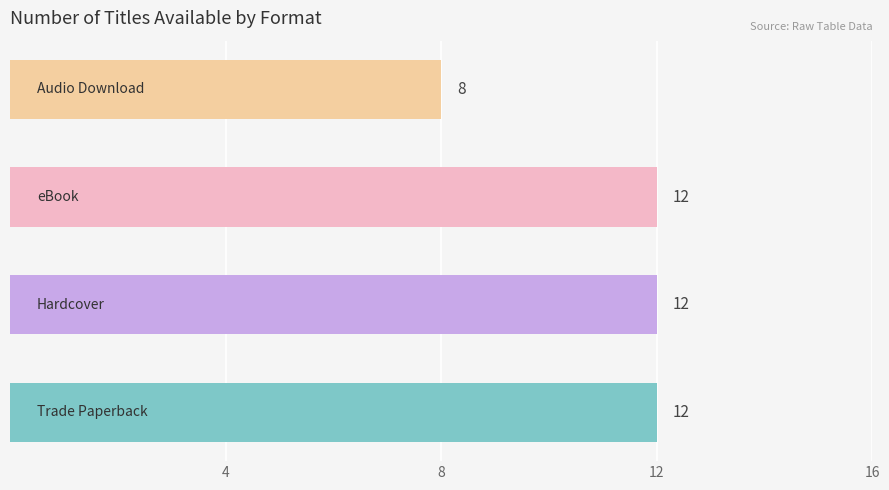

Count the number of categories in the chart.

4